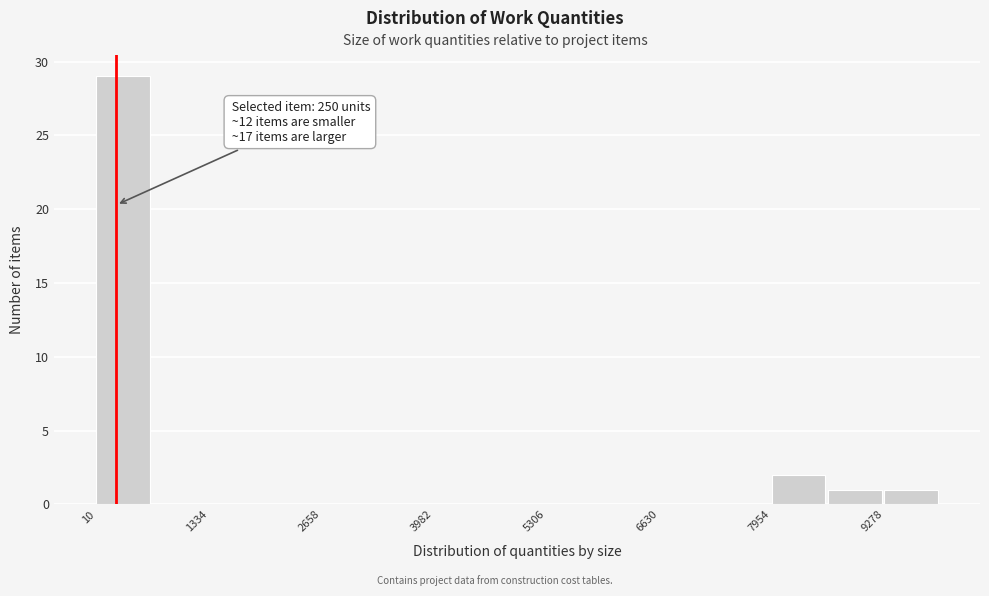

Read against the x-axis, roughly where is the centre of the tallest bar?

400